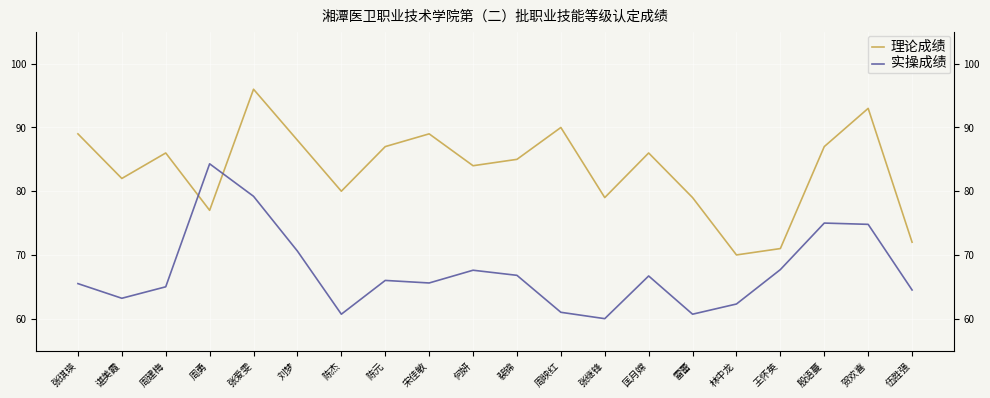

The 理论成绩 series shows 96.0 at 张爱雯. True or false?

True